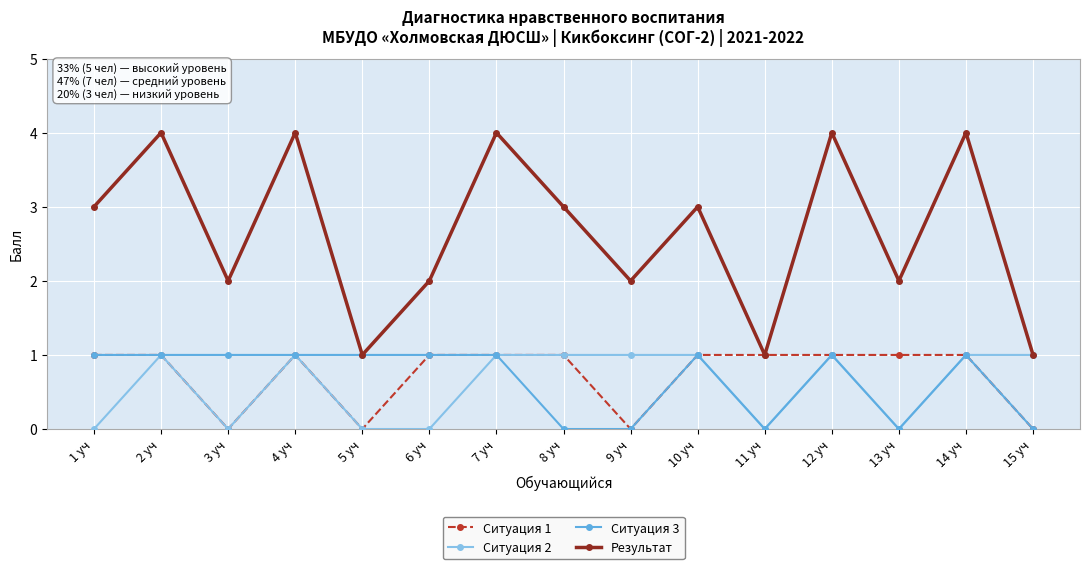

What is the greatest value displayed?

4